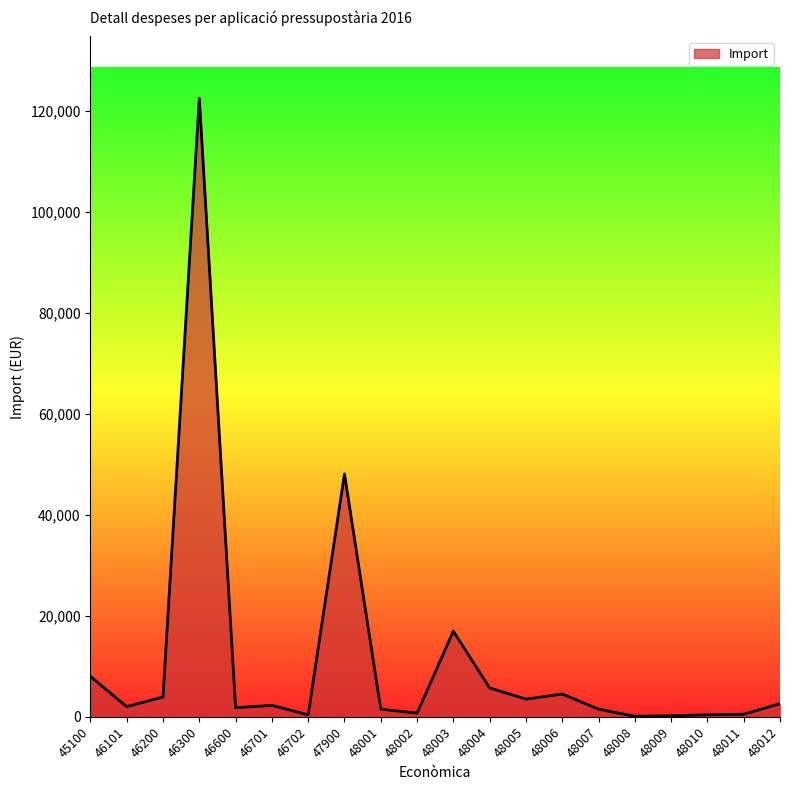

What is the difference between the second highest and second lowest values?

47908.0